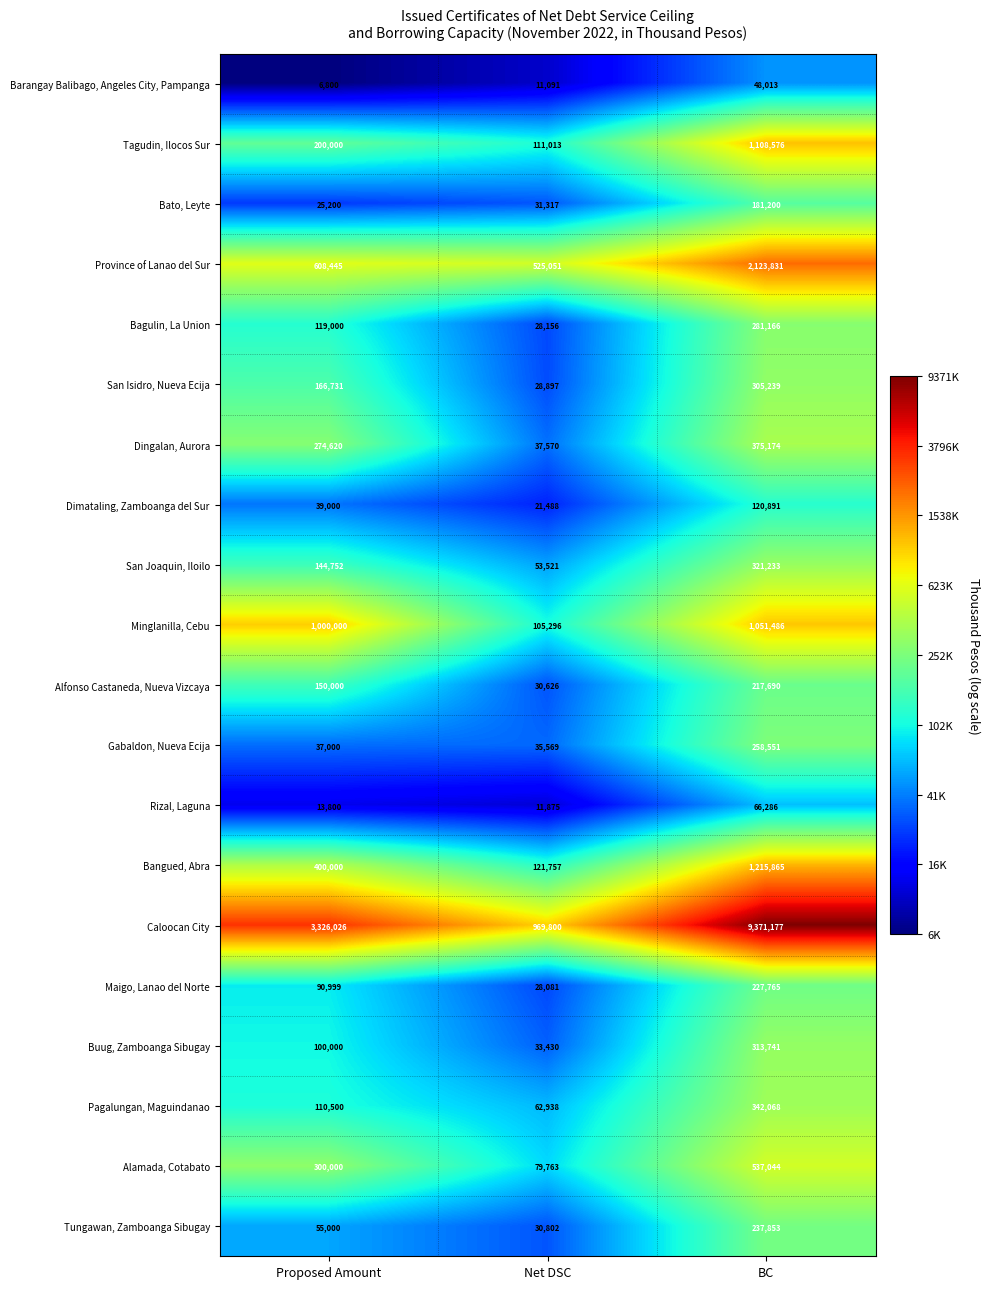

Rank the series at BC from highest to lowest value.

Caloocan City, Province of Lanao del Sur, Bangued, Abra, Tagudin, Ilocos Sur, Minglanilla, Cebu, Alamada, Cotabato, Dingalan, Aurora, Pagalungan, Maguindanao, San Joaquin, Iloilo, Buug, Zamboanga Sibugay, San Isidro, Nueva Ecija, Bagulin, La Union, Gabaldon, Nueva Ecija, Tungawan, Zamboanga Sibugay, Maigo, Lanao del Norte, Alfonso Castaneda, Nueva Vizcaya, Bato, Leyte, Dimataling, Zamboanga del Sur, Rizal, Laguna, Barangay Balibago, Angeles City, Pampanga